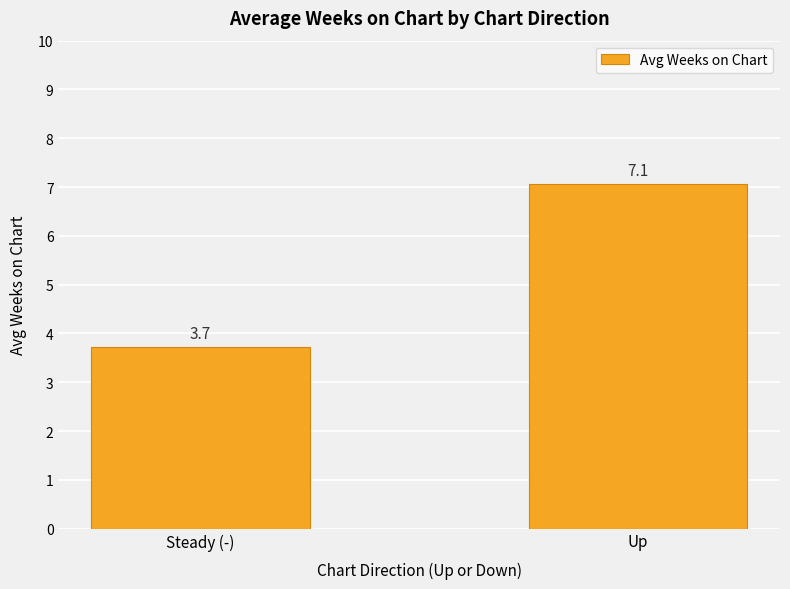

Reading right to left, extract all data points from this chart.

Up=7.1	Steady (-)=3.7